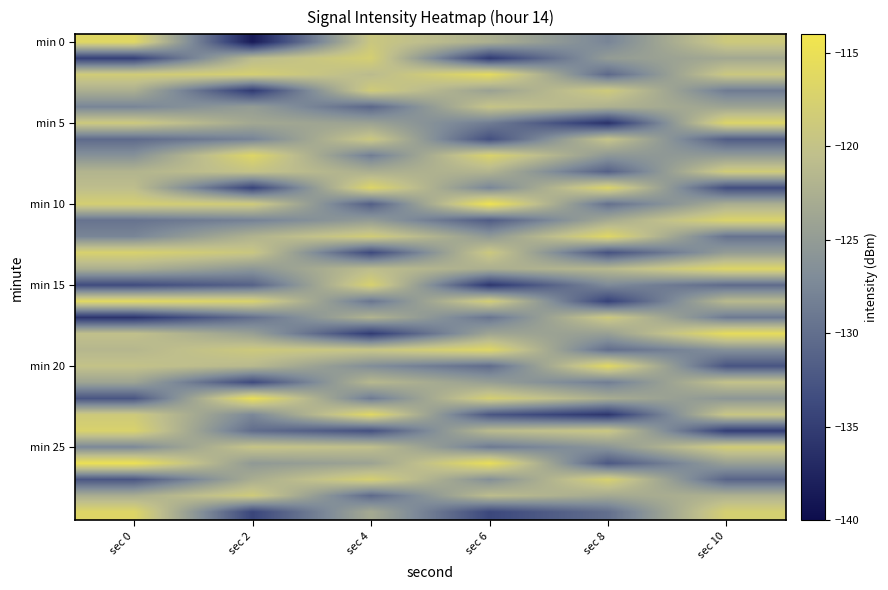

Which category has the lowest value across all series?

sec 2